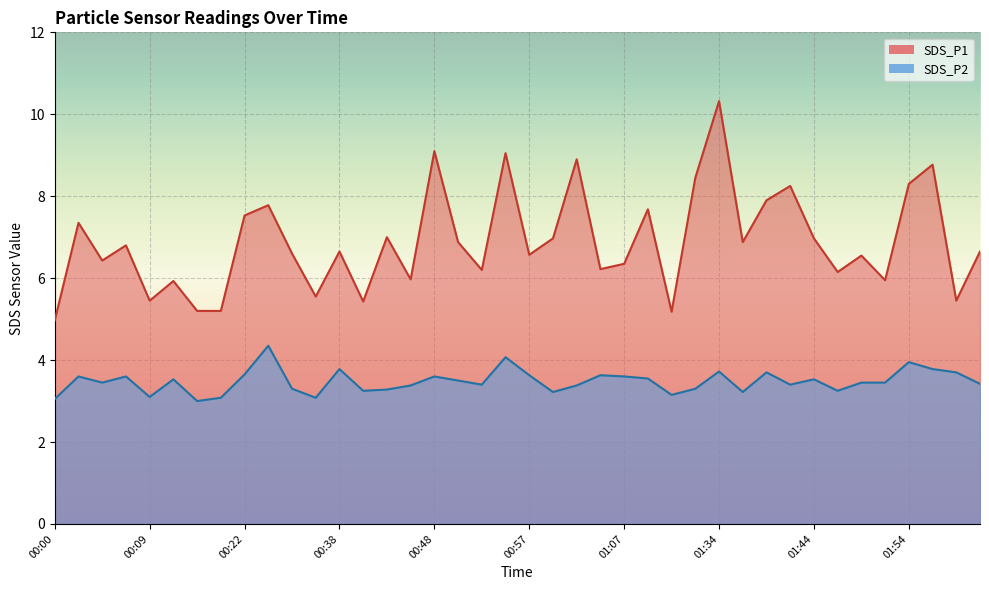

Does the chart display data point markers on the line(s)?

No